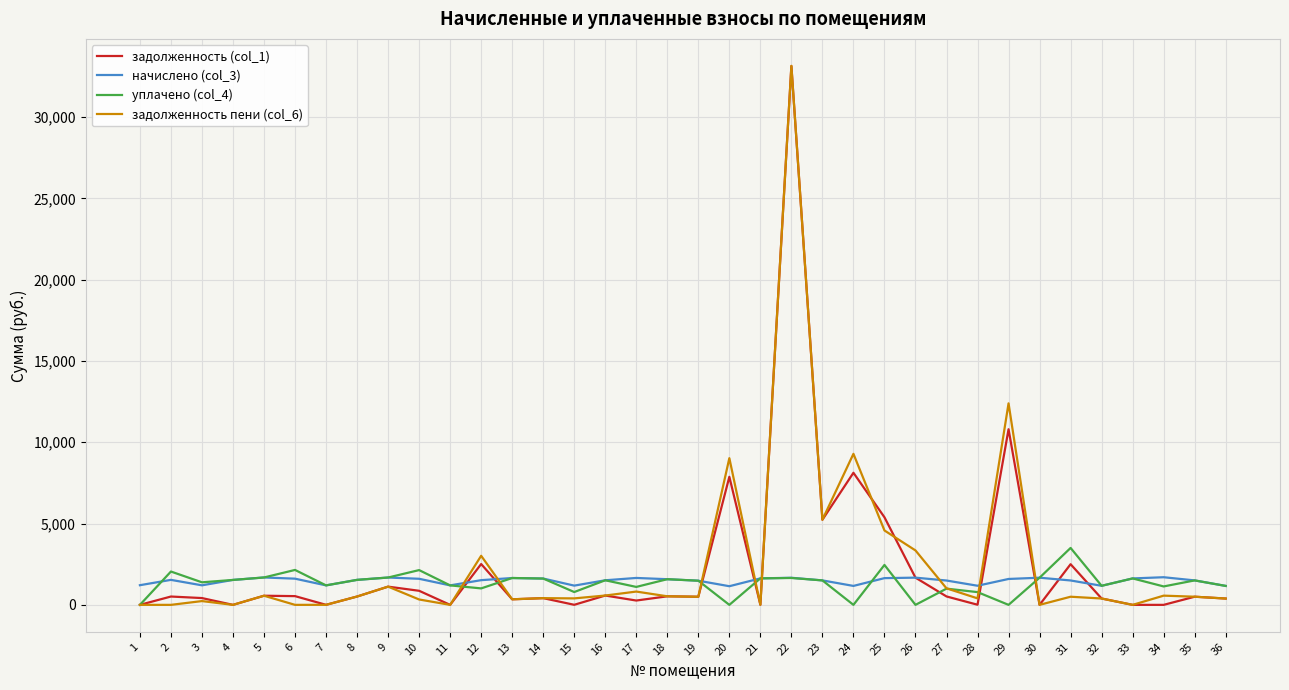

Is the value of уплачено (col_4) at 36 greater than the value of задолженность (col_1) at 31?

No